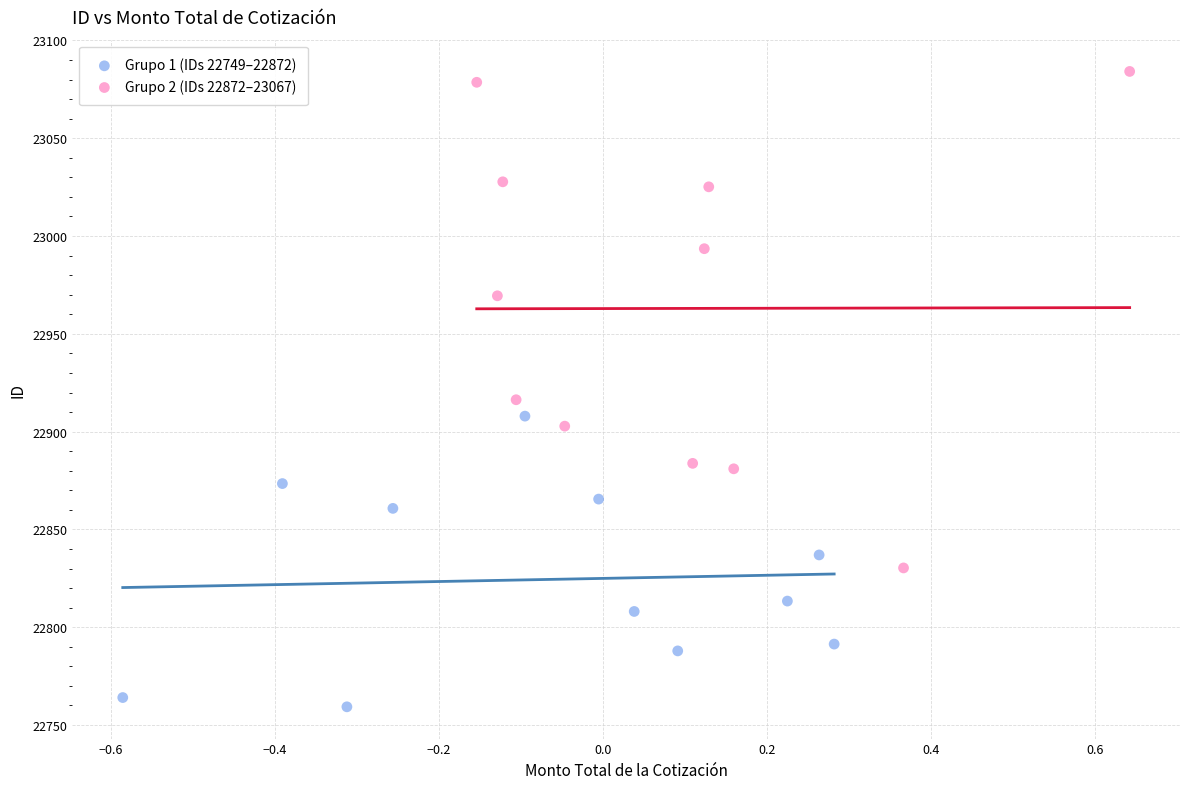

Which series contains the lowest Y value?

Grupo 1 (IDs 22749–22872)